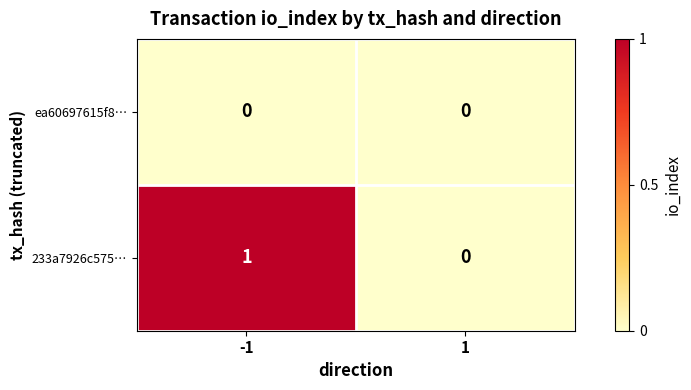

Rank the series at -1 from lowest to highest value.

ea60697615f8…, 233a7926c575…